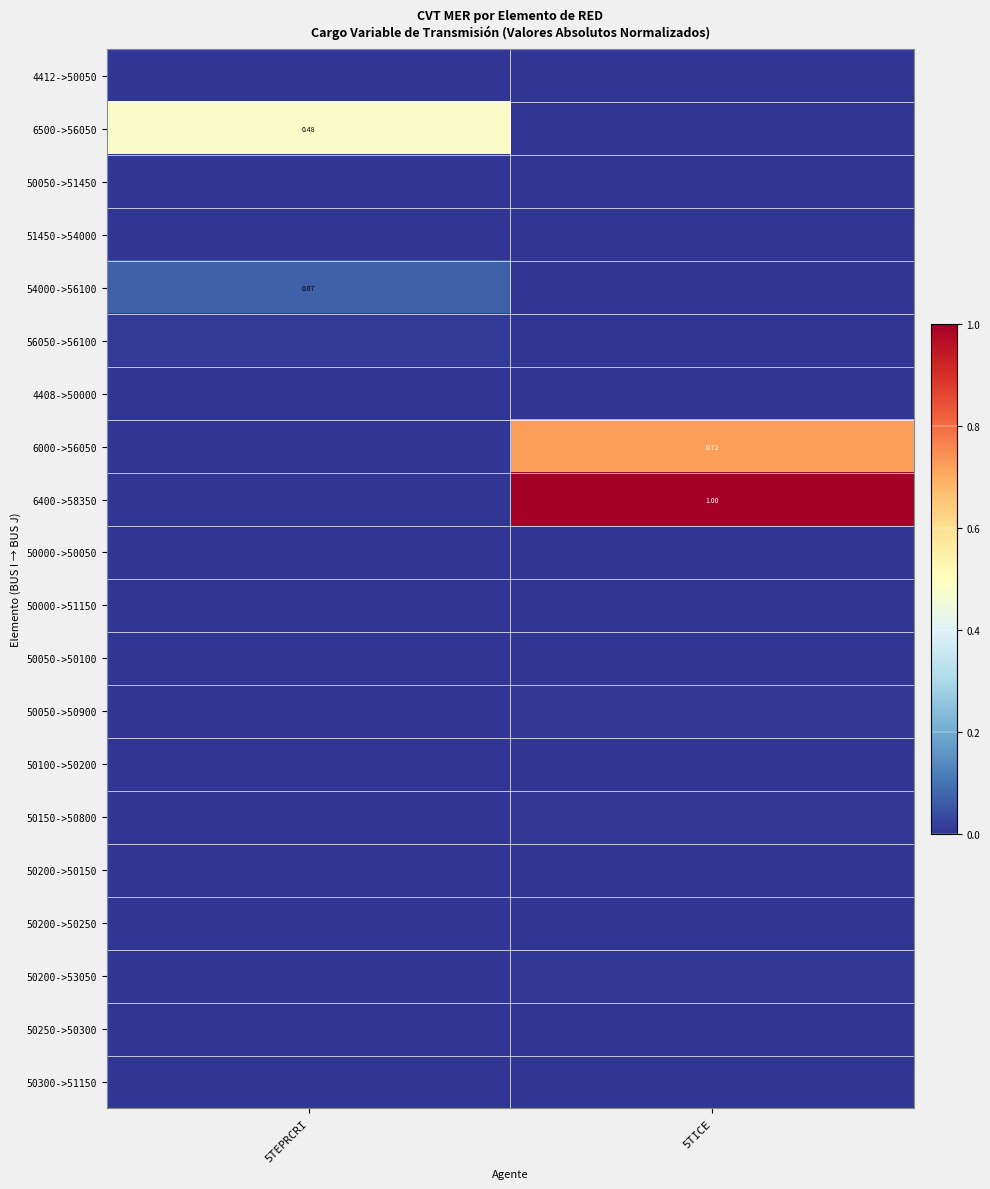

At 5TEPRCRI, list the series in order from smallest to largest.

4408->50000, 6000->56050, 6400->58350, 50000->50050, 50000->51150, 50050->50100, 50050->50900, 50100->50200, 50150->50800, 50200->50150, 50200->50250, 50200->53050, 50250->50300, 50300->51150, 51450->54000, 50050->51450, 4412->50050, 56050->56100, 54000->56100, 6500->56050